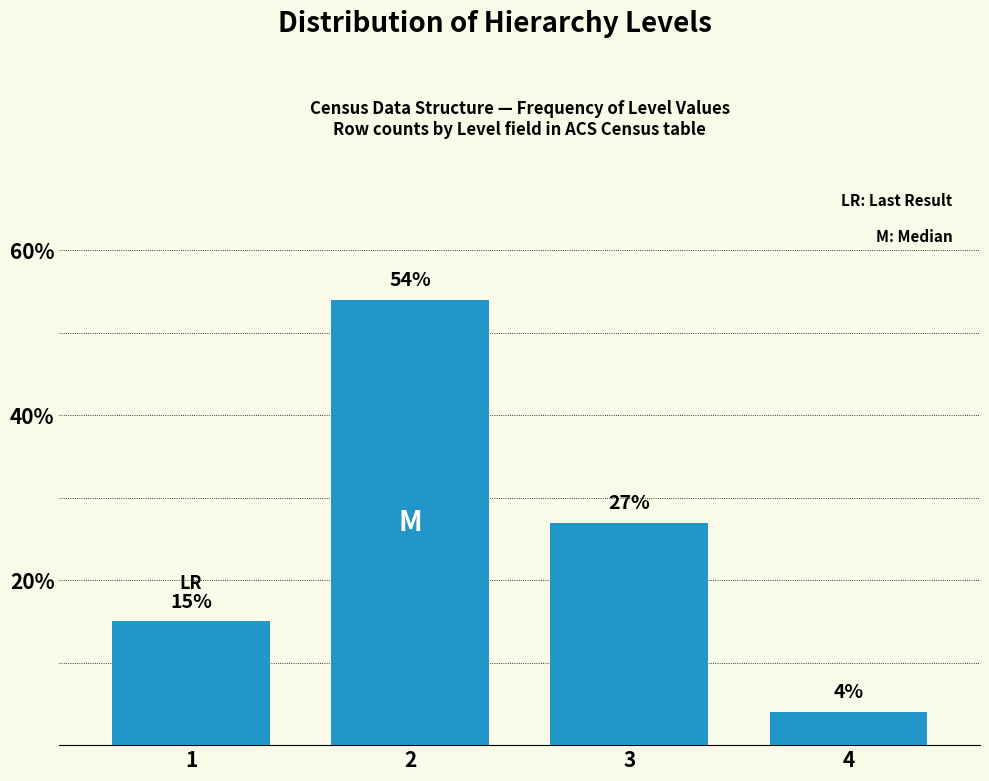

Reading left to right, what are all the values shown in this chart?

1=15	2=54	3=27	4=4